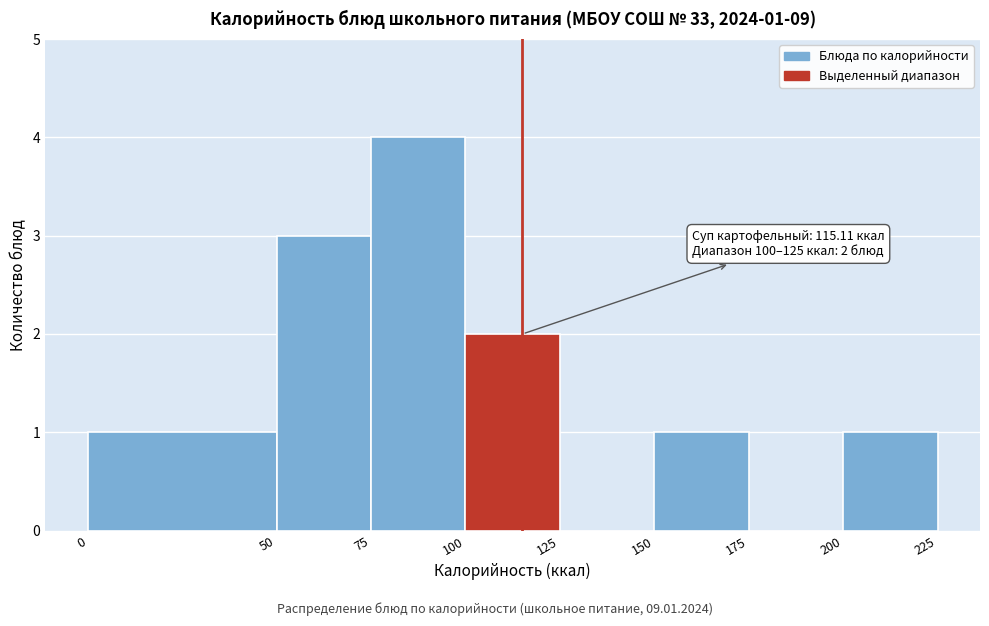

Over which range of the x-axis is the bar tallest?

75 to 100